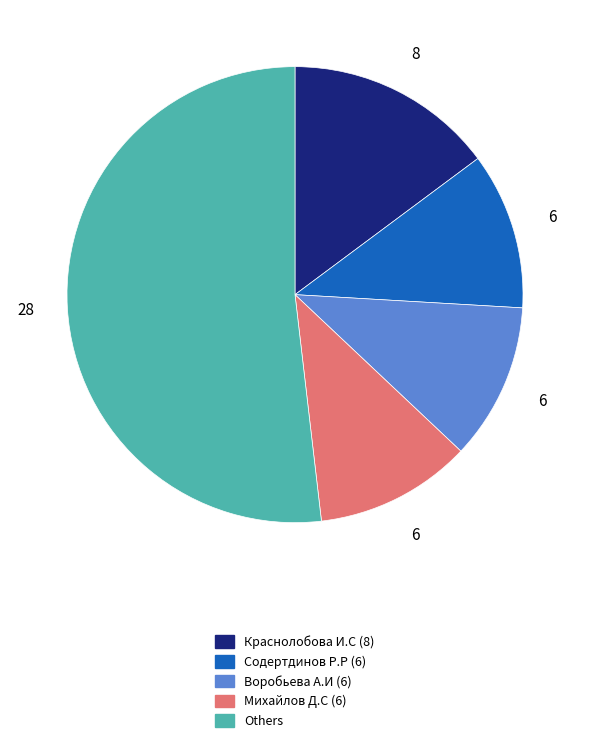

Does any single category account for the majority?

Yes